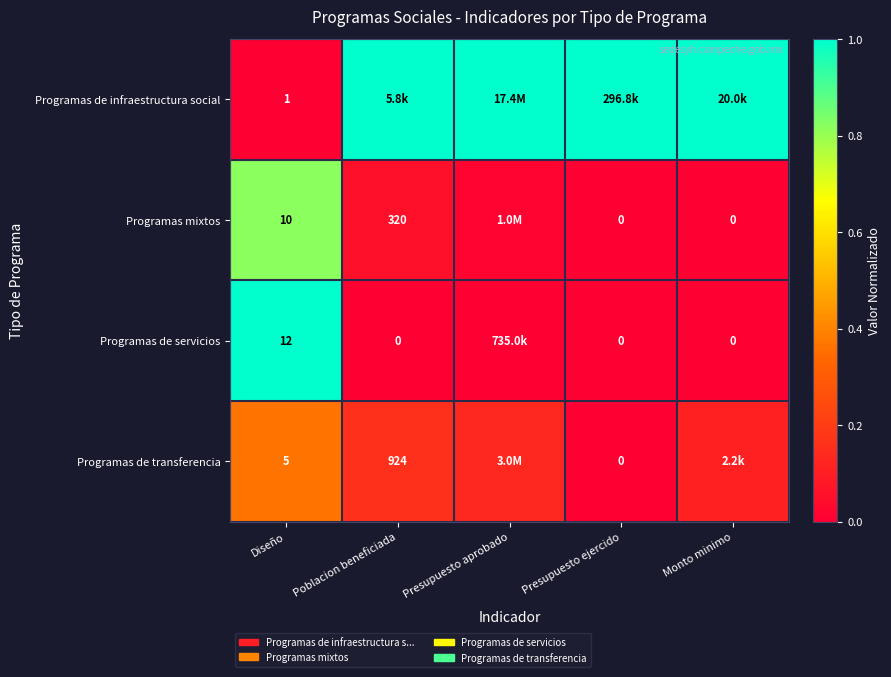

Count the number of categories in the chart.

5